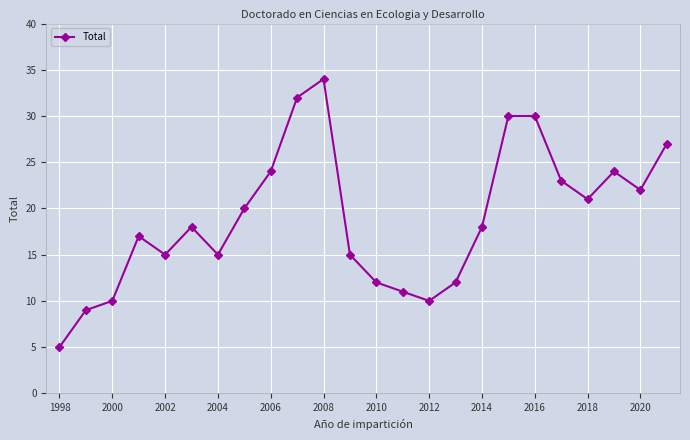

How many lines are shown in the chart?

1